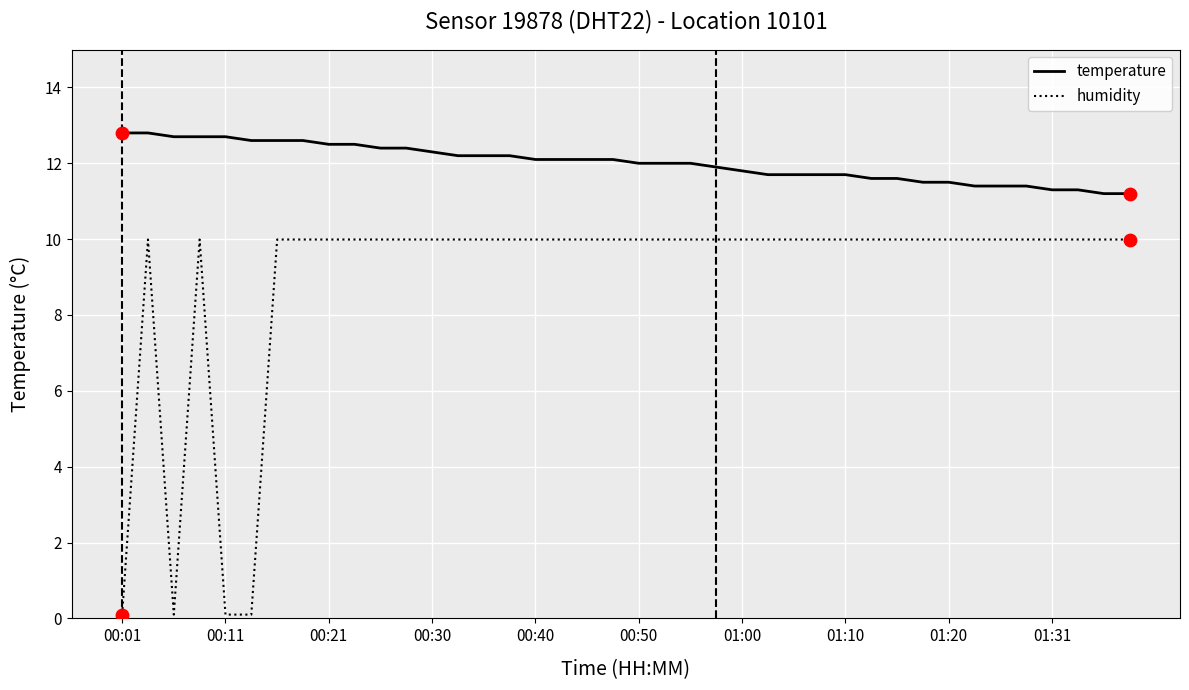

Which series has the largest range (max minus min)?

humidity